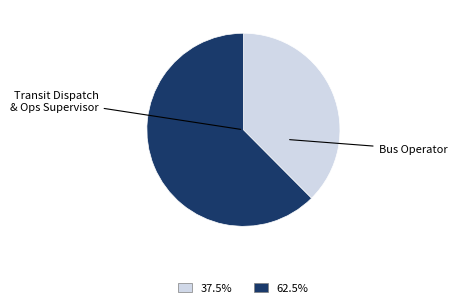

Is there a majority slice in this chart?

Yes